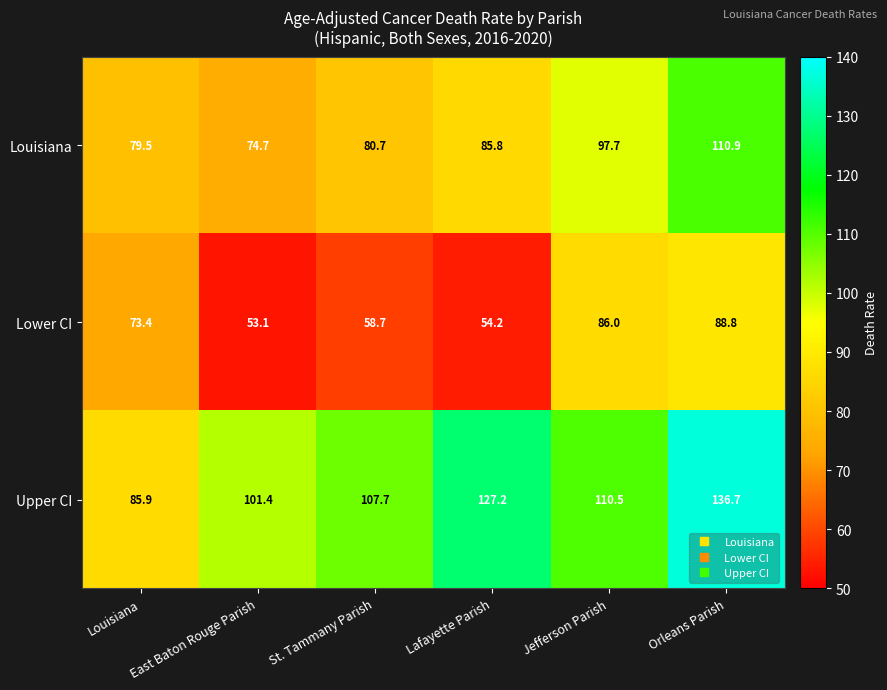

What value does the Lower CI series have at Lafayette Parish?

54.2